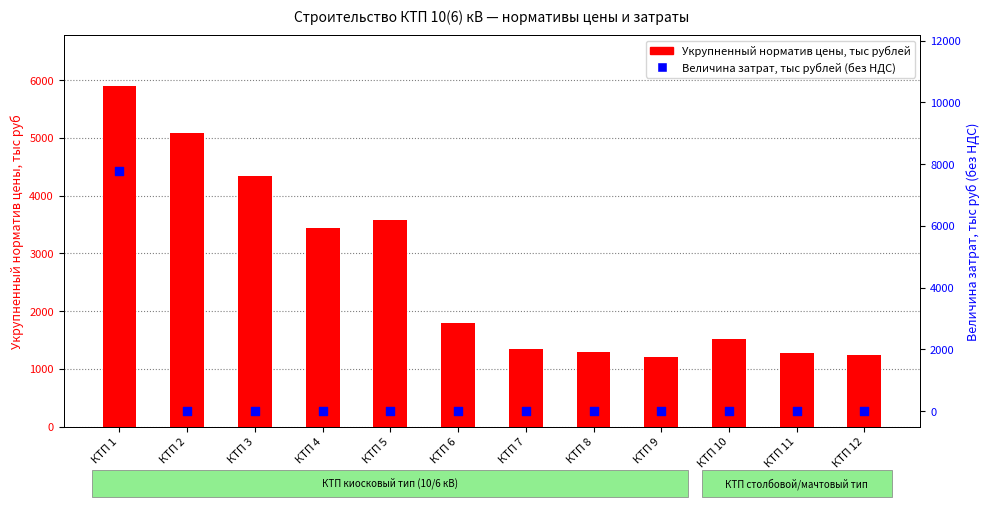

Which series has the largest total across all categories?

Укрупненный норматив цены, тыс рублей